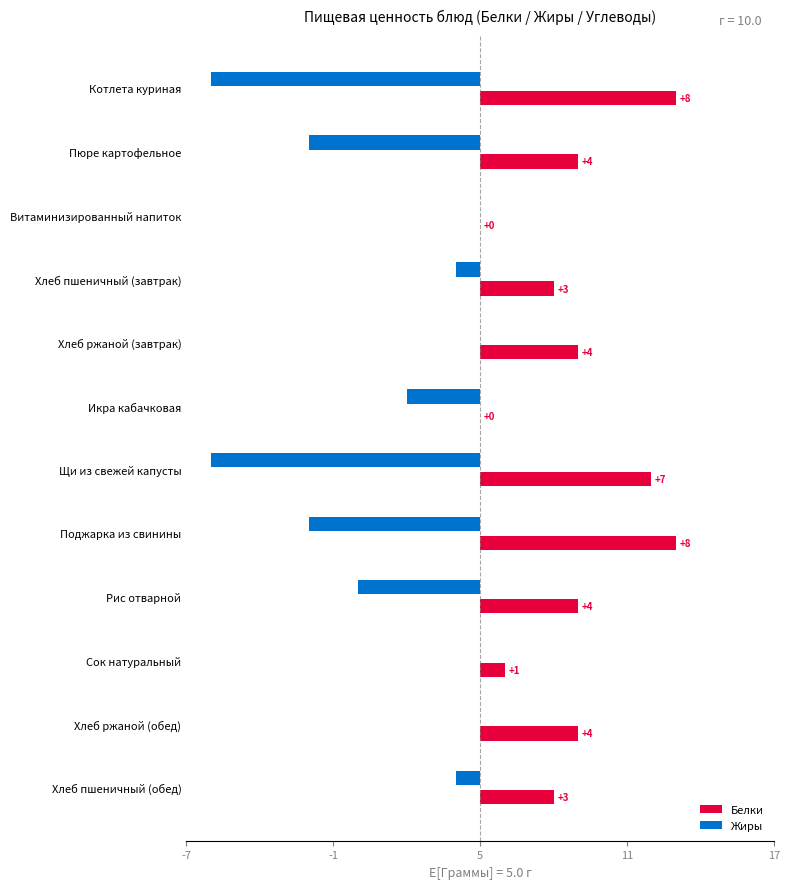

What are all the series names shown in the legend?

Белки, Жиры